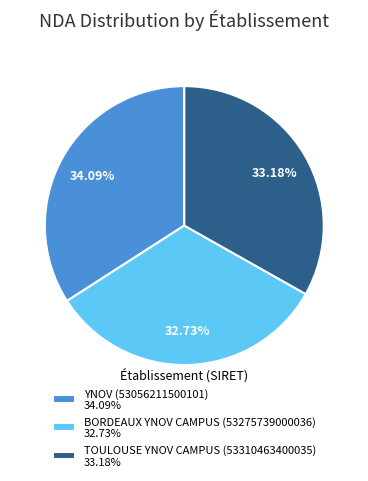

What is the ratio of the value at YNOV (53056211500101) to the value at TOULOUSE YNOV CAMPUS (53310463400035)?

1.0